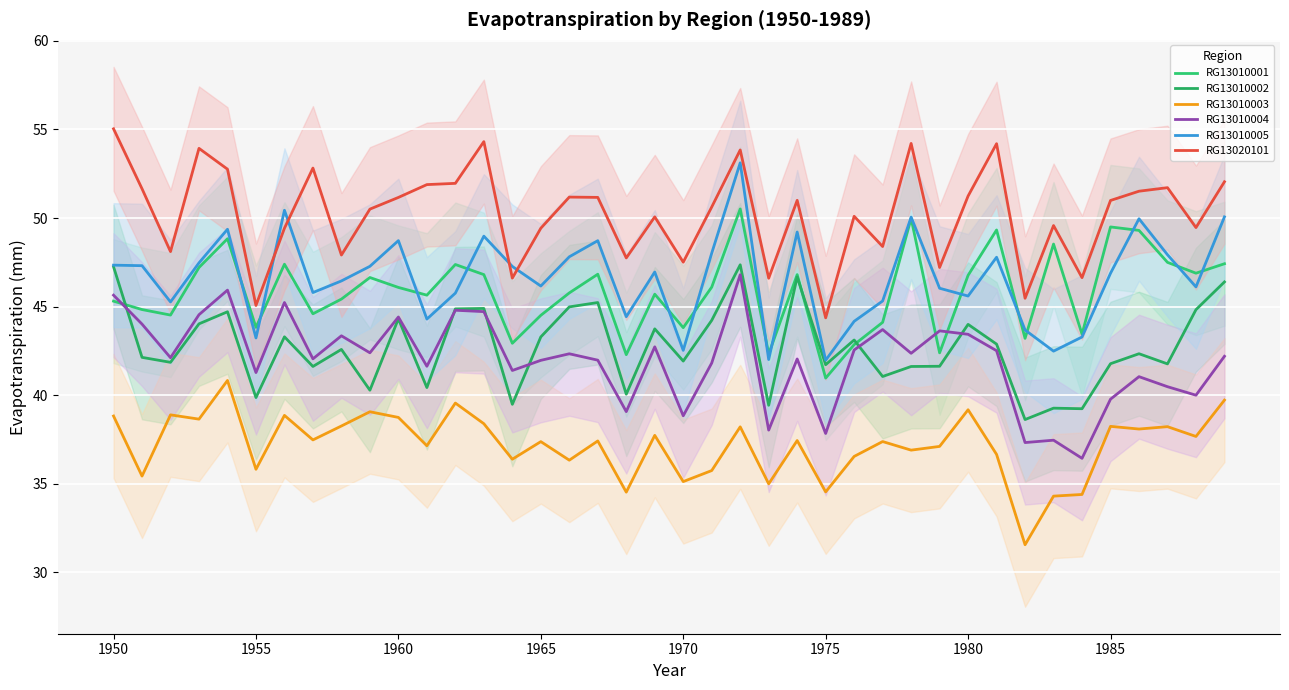

What is the difference between the maximum and minimum values in the RG13010001 series?

9.6